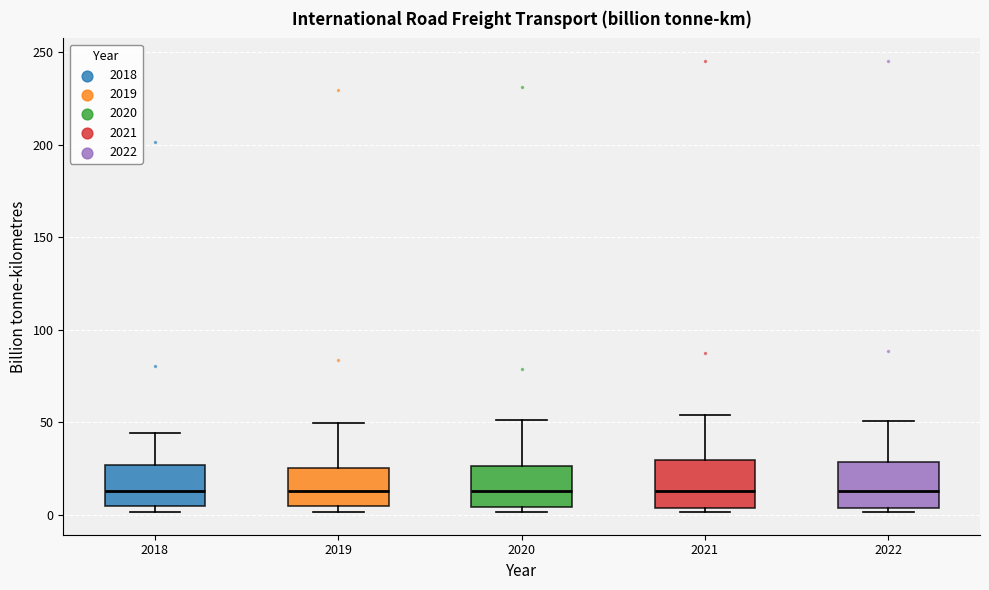

Reading left to right, transcribe this box plot: for each box, give where its median line is, the range the box spans, and where its two whiskers end, as read against the y-axis. The values are not printed on the chart, so give them approximately, as read against the axis.

2018: median 15, box 5 to 25, whiskers 0 to 45
2019: median 15, box 5 to 25, whiskers 0 to 50
2020: median 15, box 5 to 25, whiskers 0 to 50
2021: median 15, box 5 to 30, whiskers 0 to 55
2022: median 15, box 5 to 30, whiskers 0 to 50